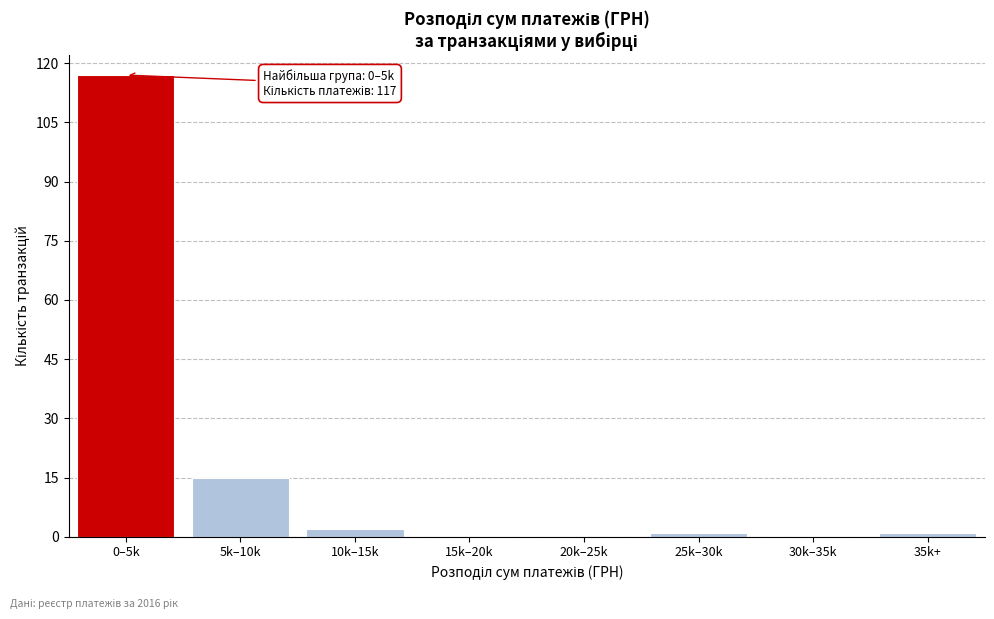

Reading right to left, extract all data points from this chart.

35k+=1	30k–35k=0	25k–30k=1	20k–25k=0	15k–20k=0	10k–15k=2	5k–10k=15	0–5k=117